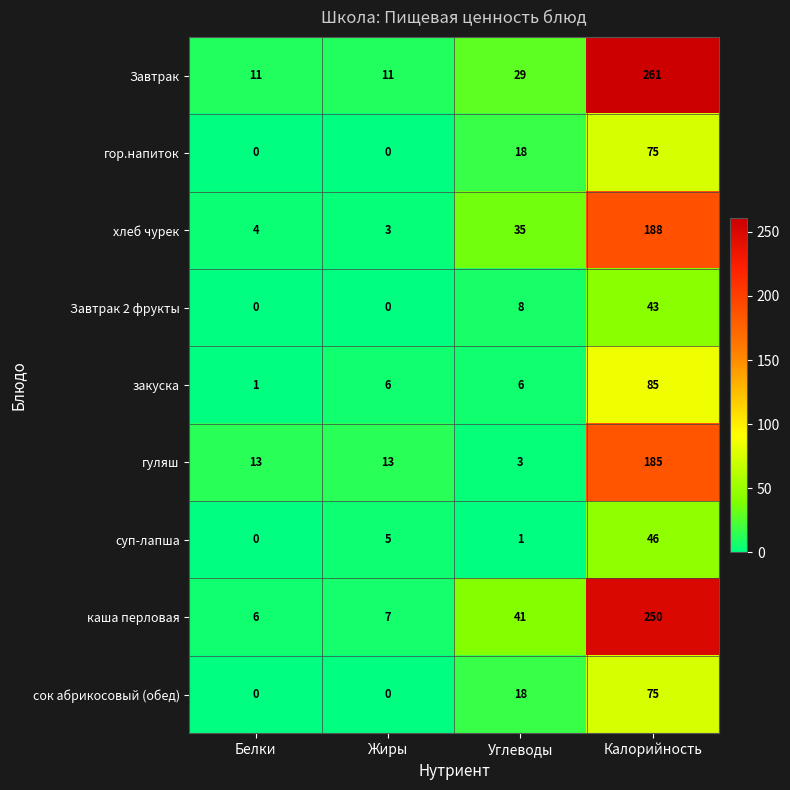

How many categories are shown in the chart?

4